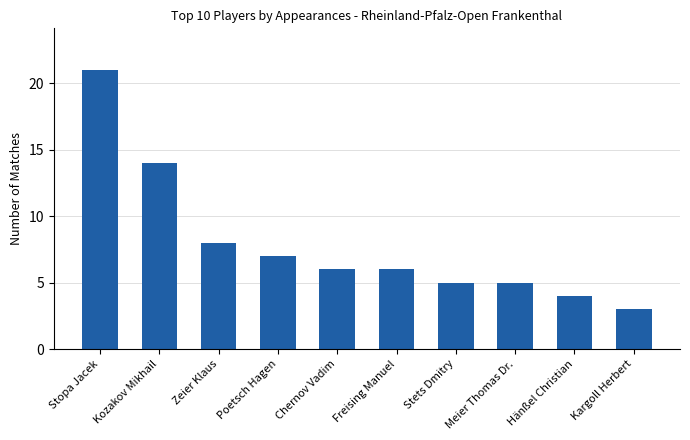

How many distinct data groups are displayed?

1